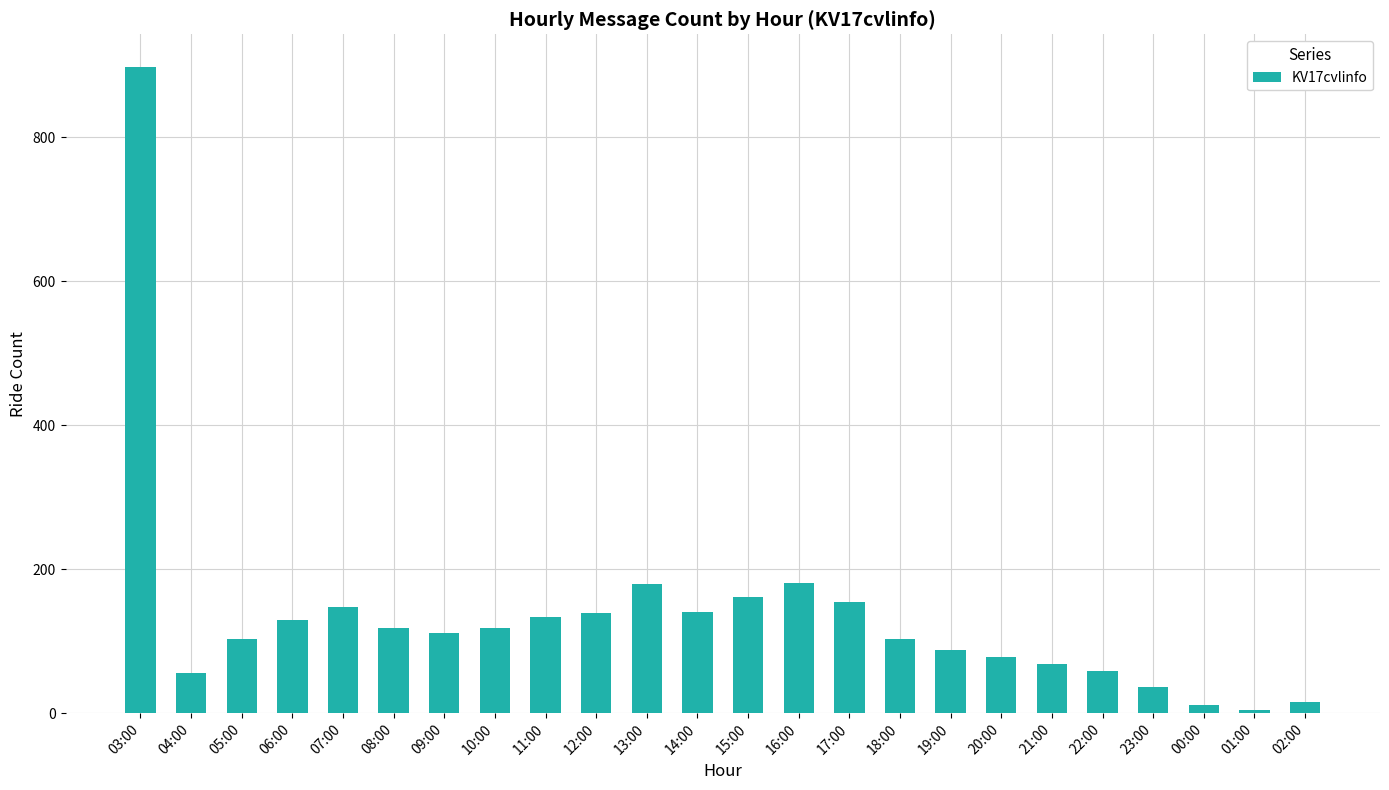

True or false: the data shows 287 at 15:00.

False